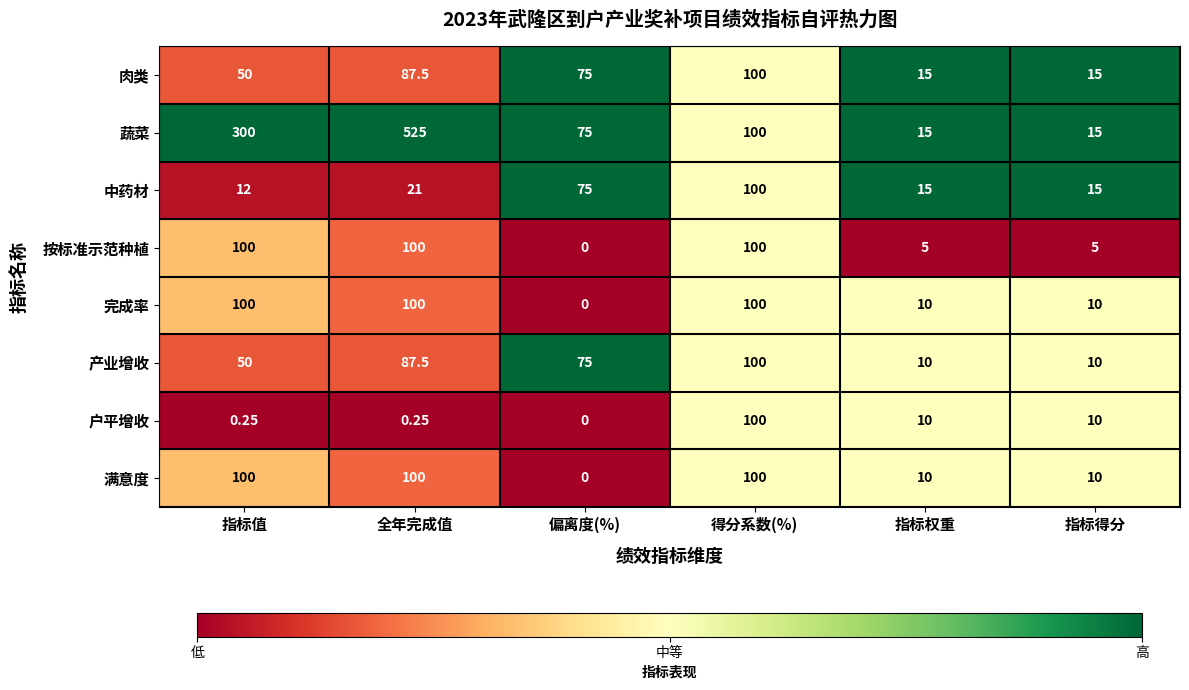

At which label is 蔬菜 closest to 270?

指标值